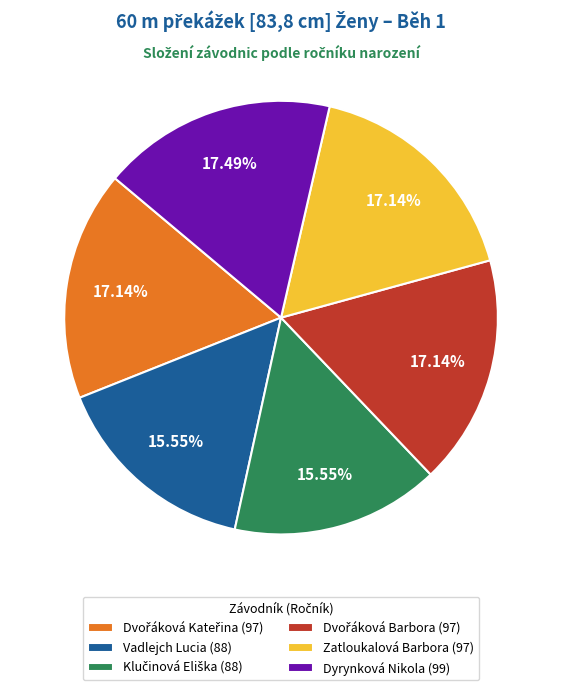

Does any single category account for the majority?

No